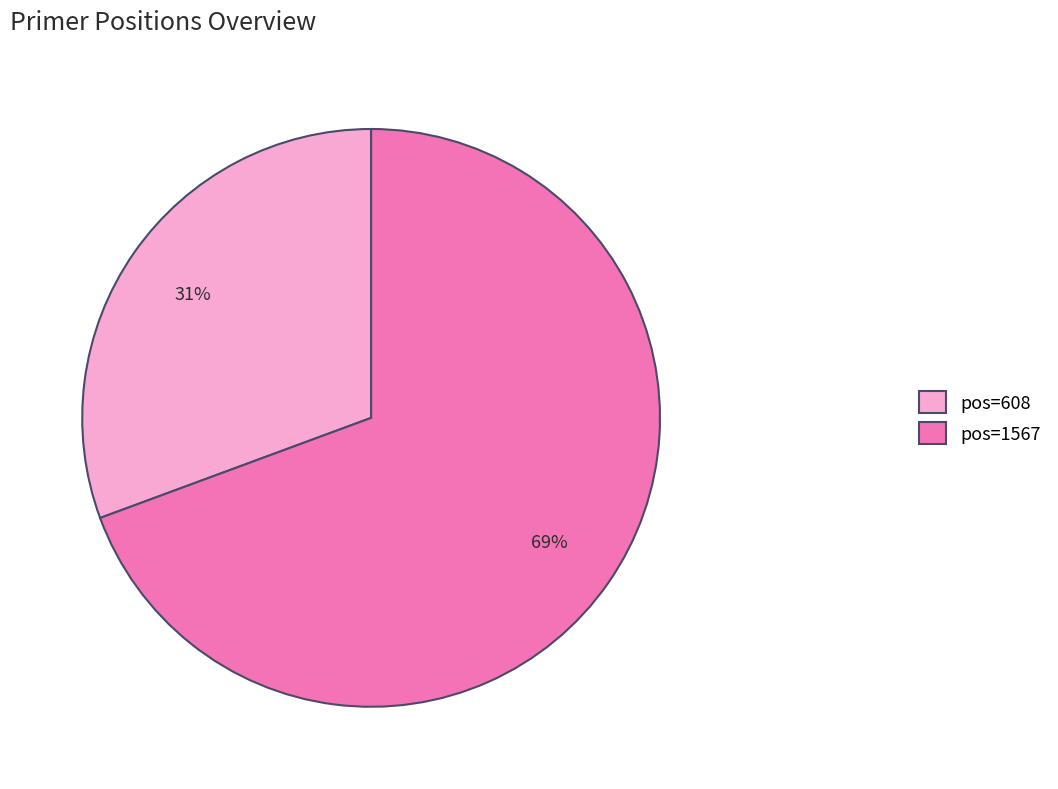

Which slice is the smallest?

pos=608